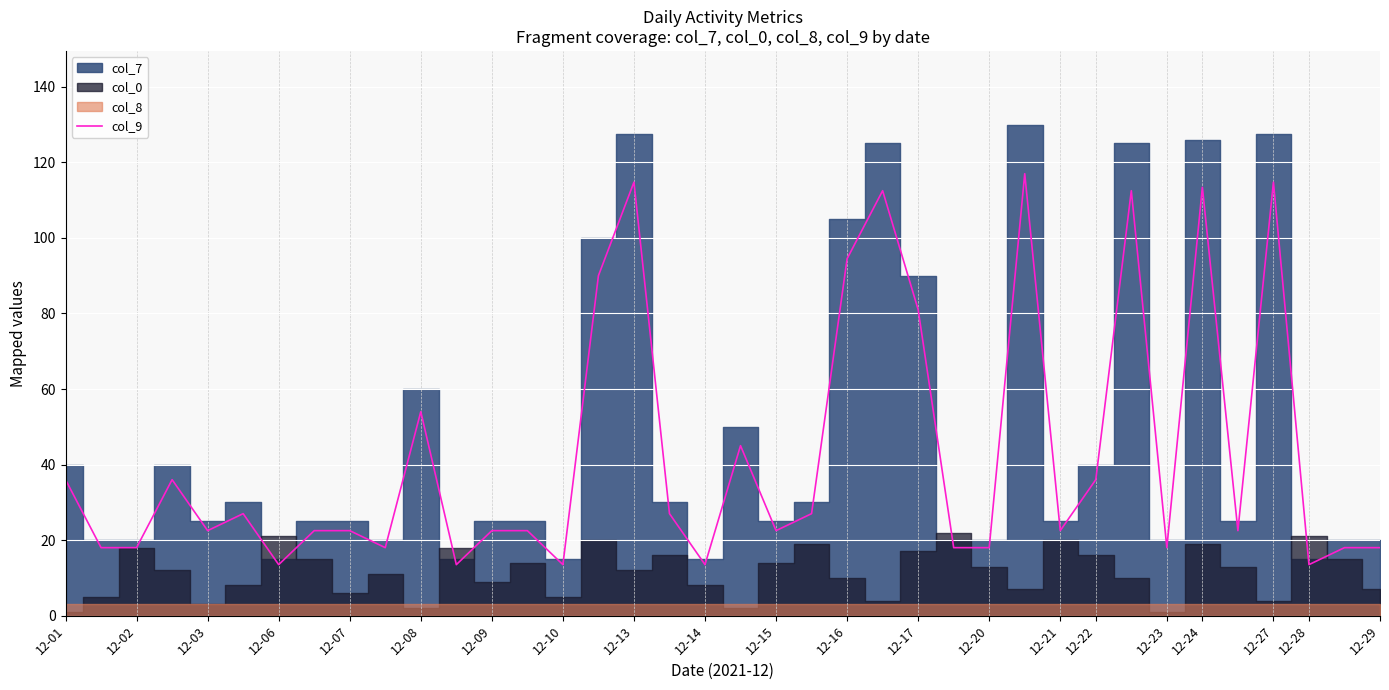

What is the average value?

42.9